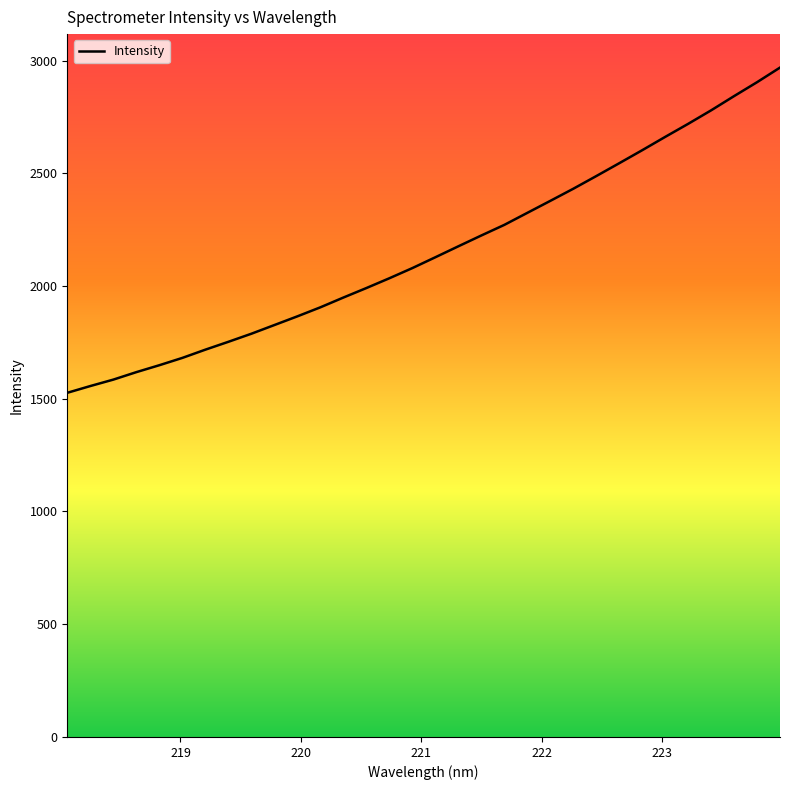

How many lines are shown in the chart?

1